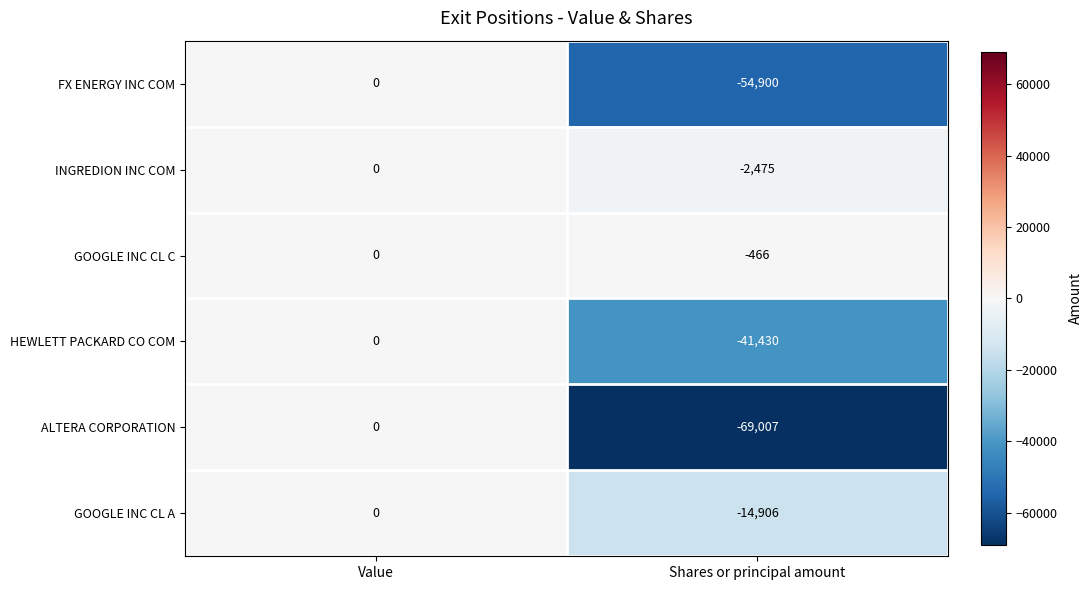

How many categories are shown in the chart?

2